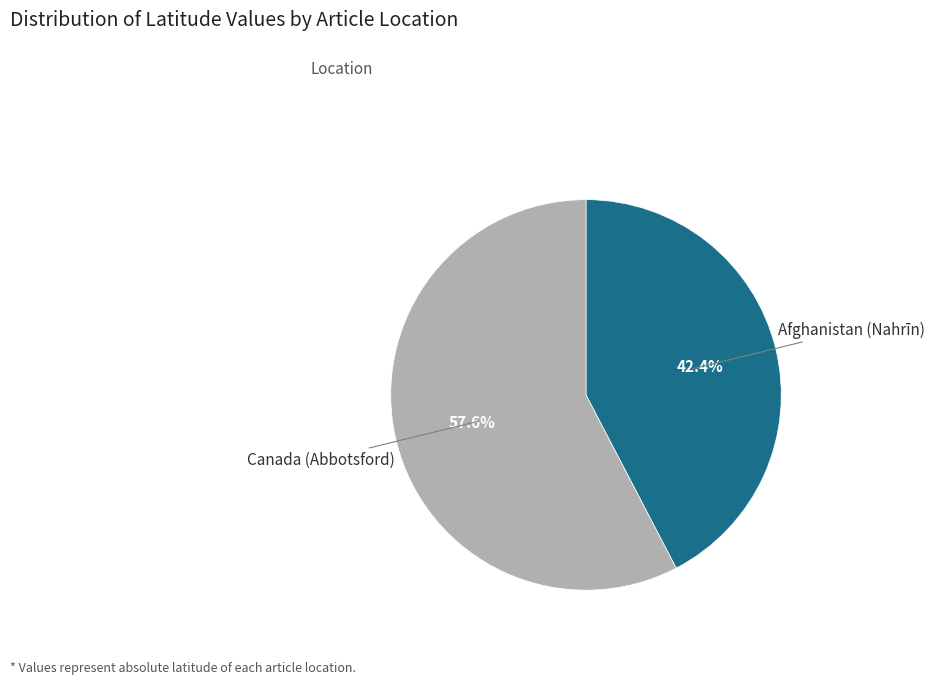

Is there any slice that represents more than half of the pie?

Yes